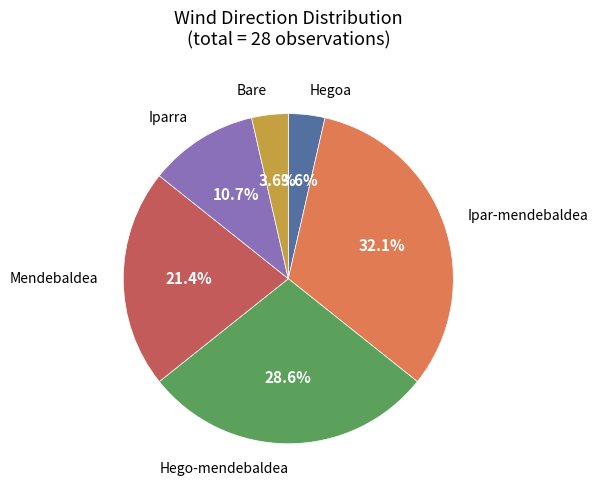

Is there any slice that represents more than half of the pie?

No